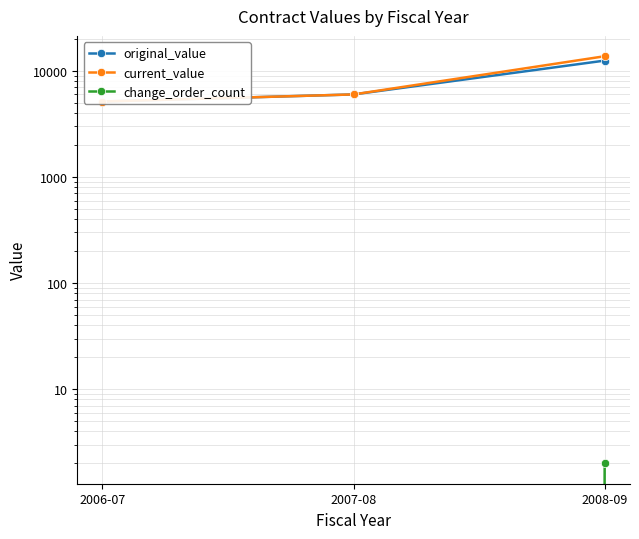

Reading left to right, transcribe all the data shown in this chart.

original_value: 2006-07=5143.5	2007-08=6000.0	2008-09=12500.0
current_value: 2006-07=5143.5	2007-08=6000.0	2008-09=13740.5
change_order_count: 2006-07=0.0	2007-08=0.0	2008-09=2.0